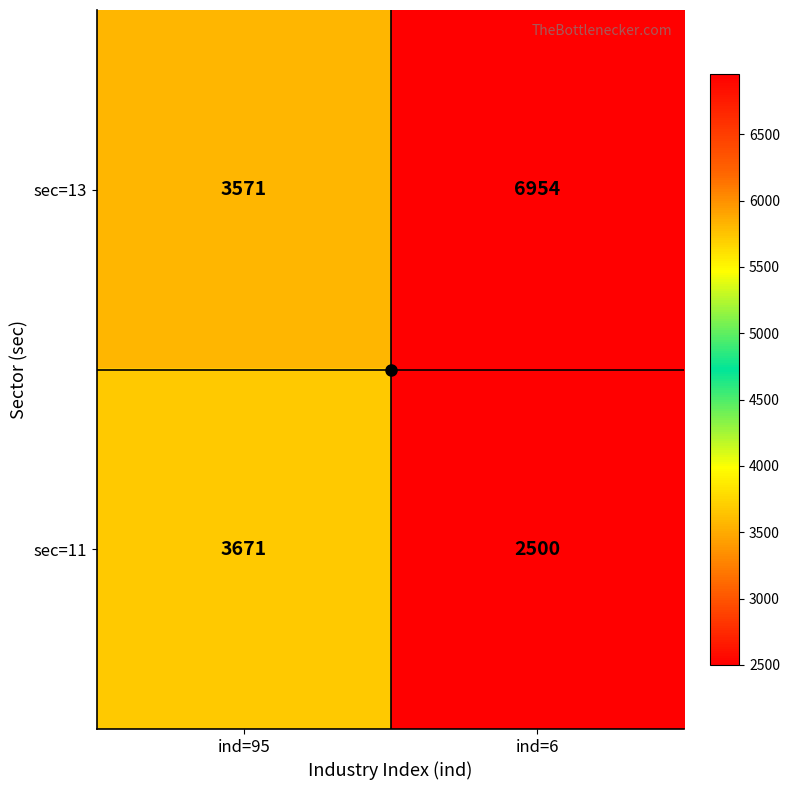

The sec=11 series shows 3671 at ind=95. True or false?

True